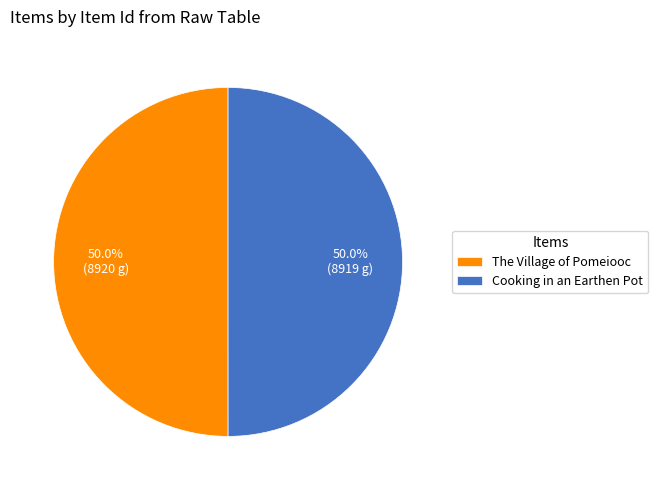

To the nearest percent, what portion does The Village of Pomeiooc represent?

50%